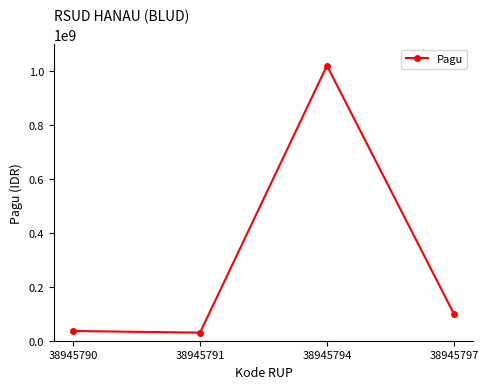

How many lines are shown in the chart?

1